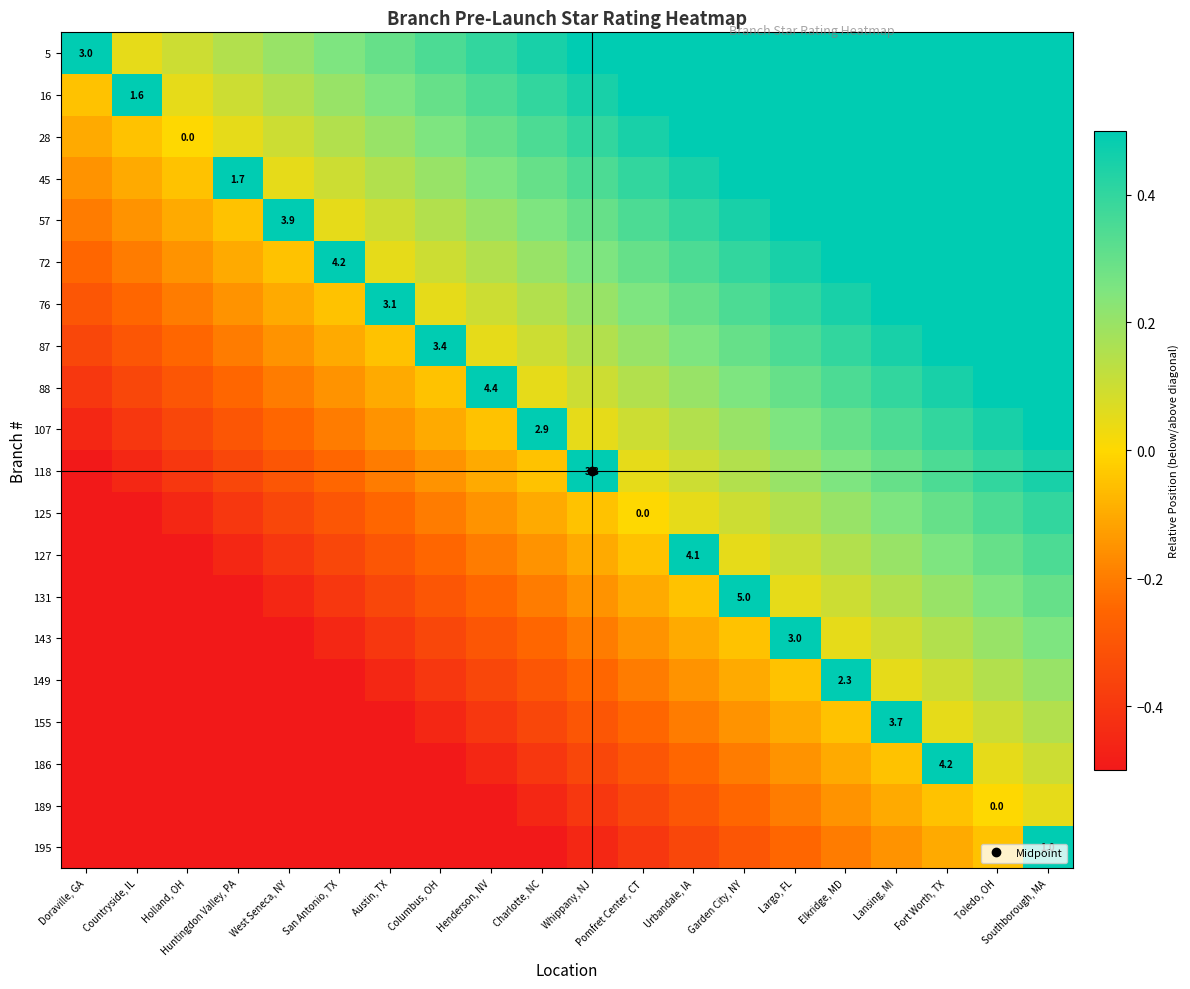

What is the sum of the 118 values at Countryside, IL and Whippany, NJ?

3.3